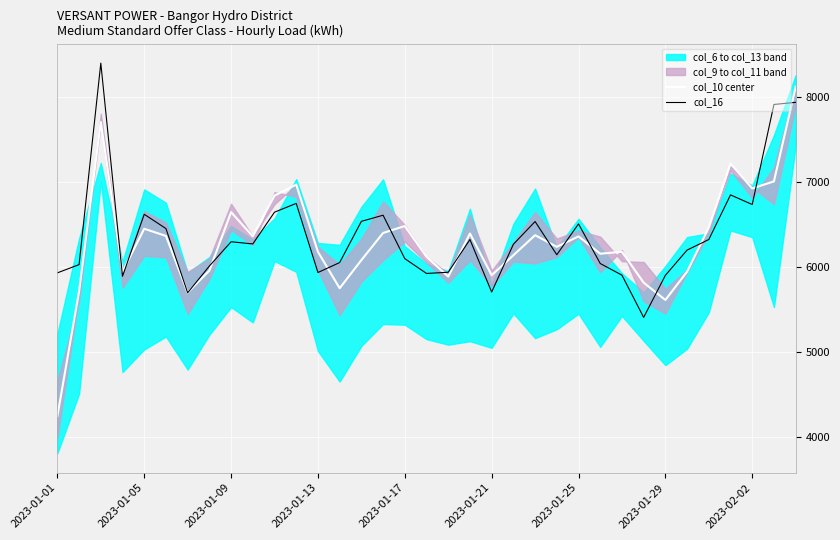

What is the lowest value of the col_10 center series?

4251